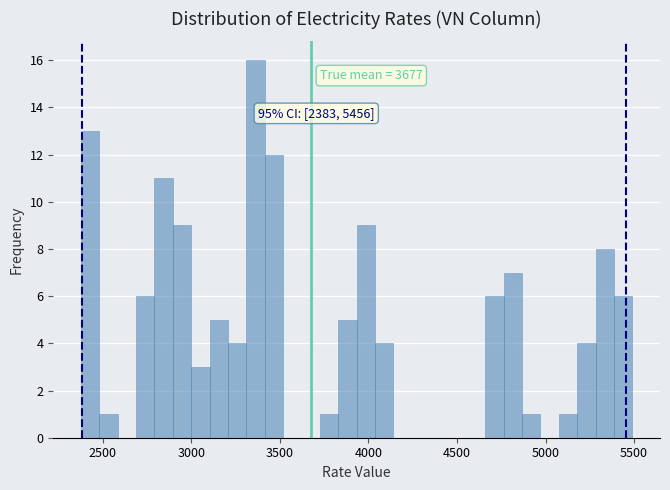

Read against the x-axis, roughly where is the centre of the tallest bar?

3350